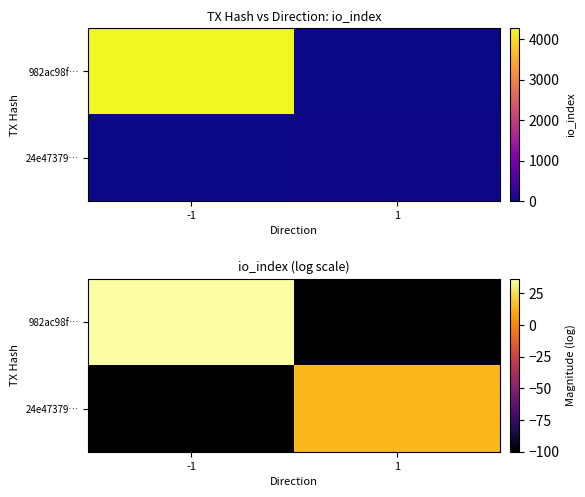

At which category is the sum across all series the highest?

-1